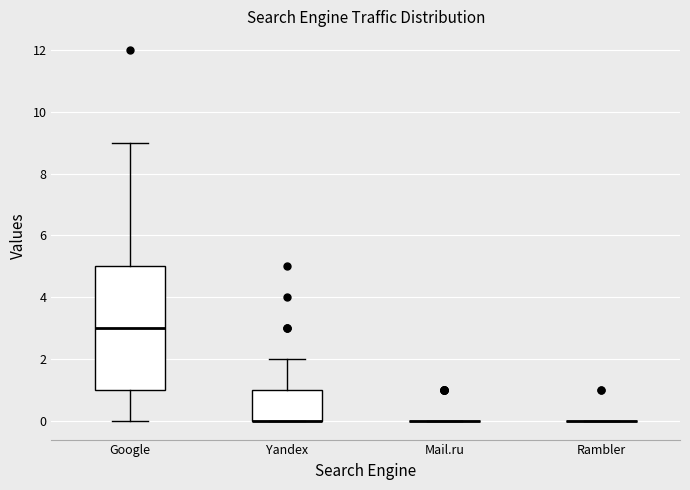

Reading left to right, transcribe this box plot: for each box, give where its median line is, the range the box spans, and where its two whiskers end, as read against the y-axis. The values are not printed on the chart, so give them approximately, as read against the axis.

Google: median 3, box 1 to 5, whiskers 0 to 9
Yandex: median 0 (drawn on the box's lower edge), box 0 to 1, whiskers 0 to 2
Mail.ru: box collapsed to a line at 0, whiskers 0 to 0
Rambler: box collapsed to a line at 0, whiskers 0 to 0